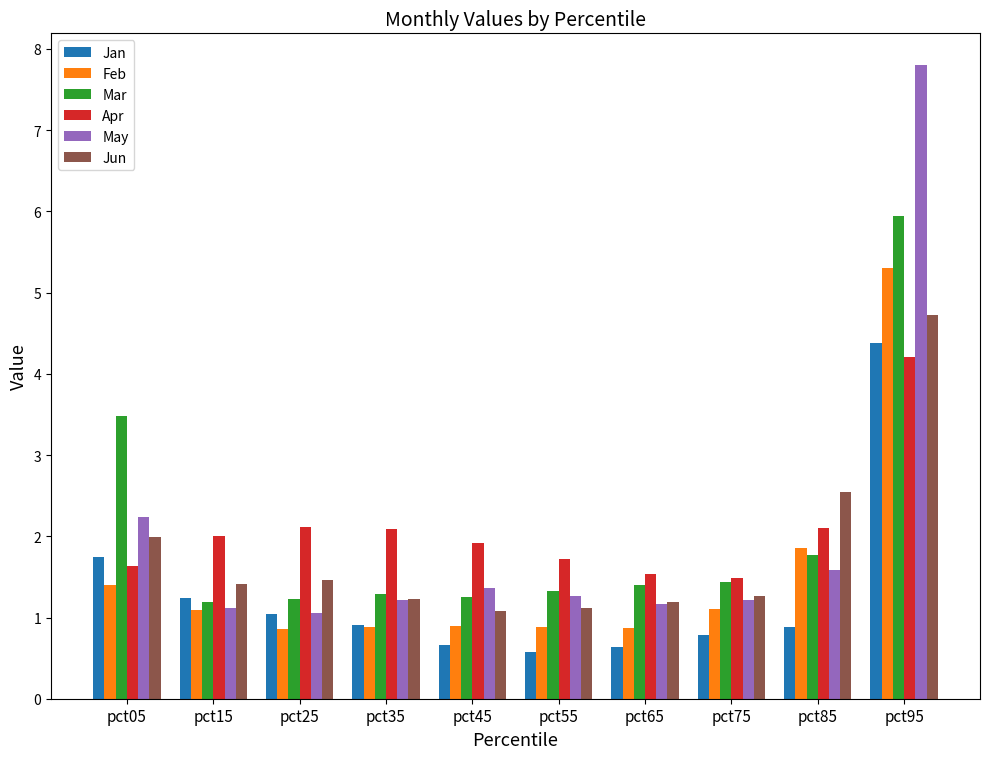

What is the difference between the May values at pct65 and pct05?

1.1